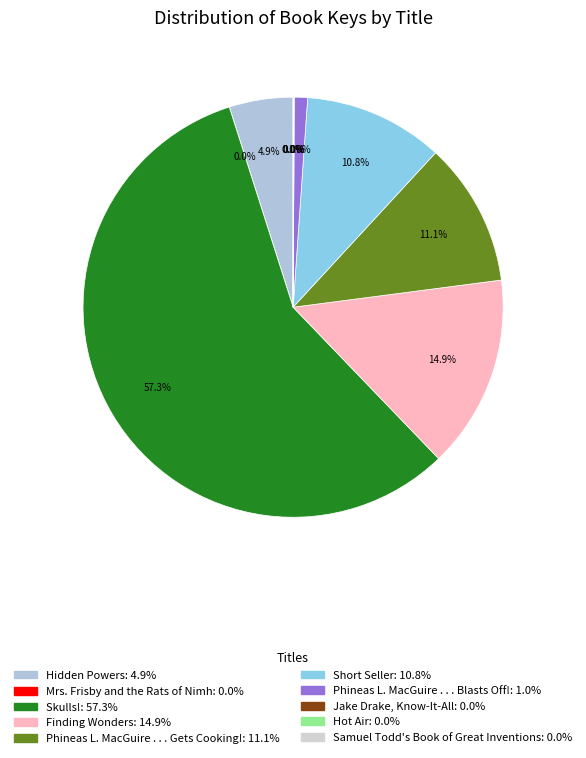

Is Skulls! the majority of the pie?

Yes